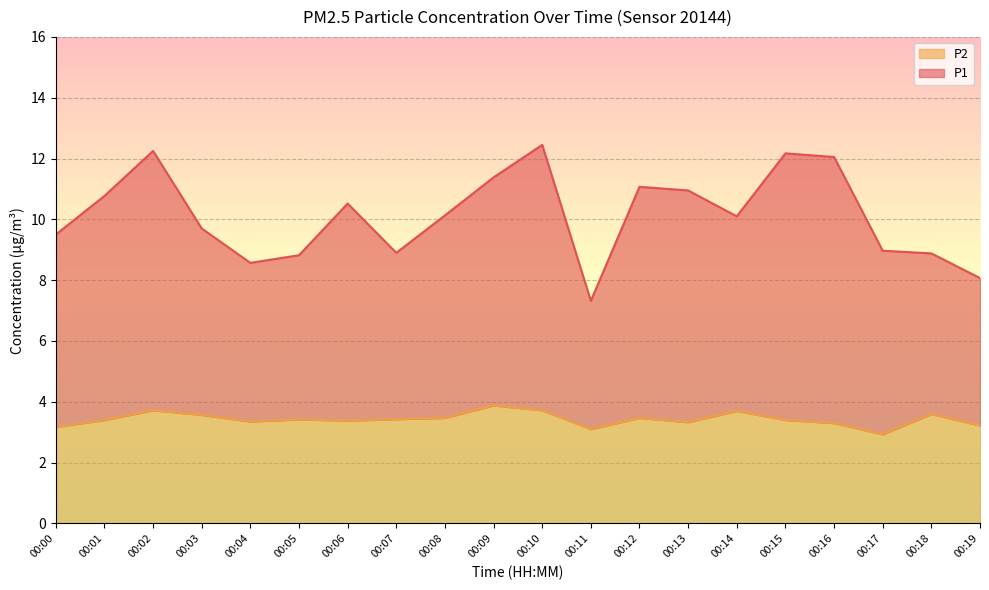

Which category has the highest value across all series?

00:10